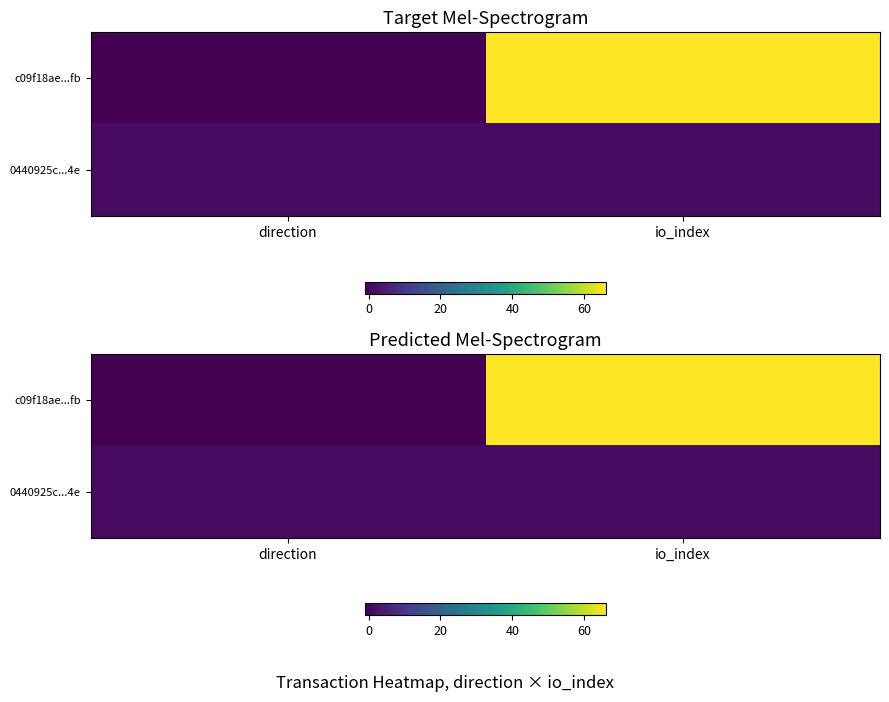

What value does the 0440925c...4e series have at io_index?

1